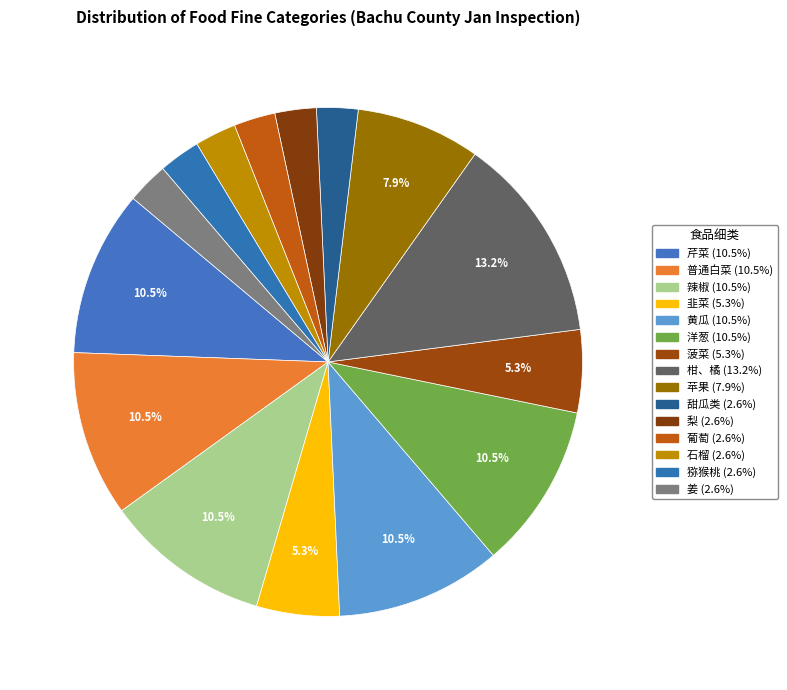

To the nearest percent, what is the combined percentage of 梨 and 菠菜?

8%